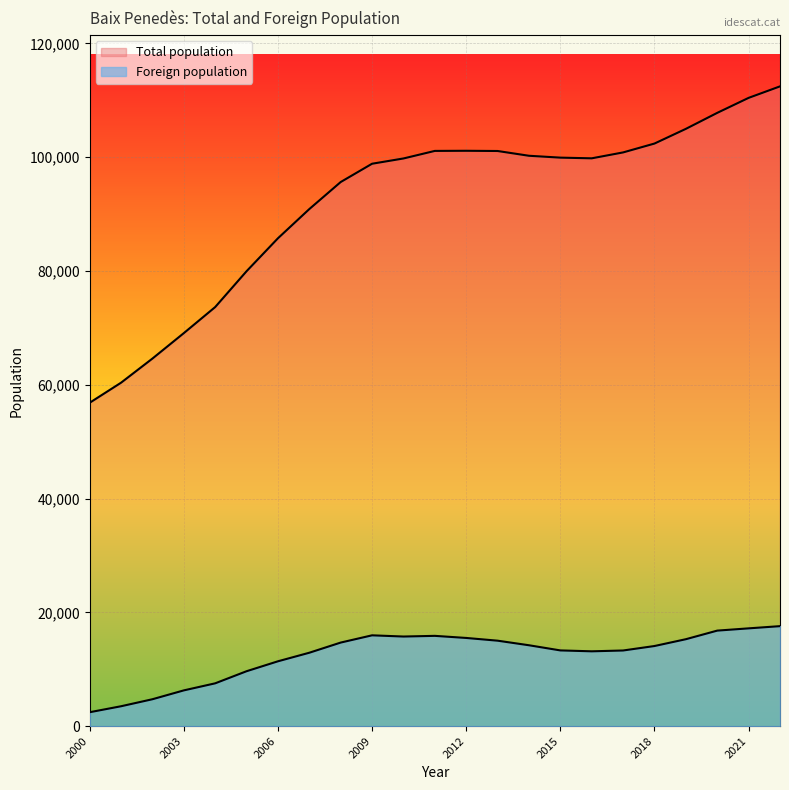

How many values in the Total population series are below 99813?

11